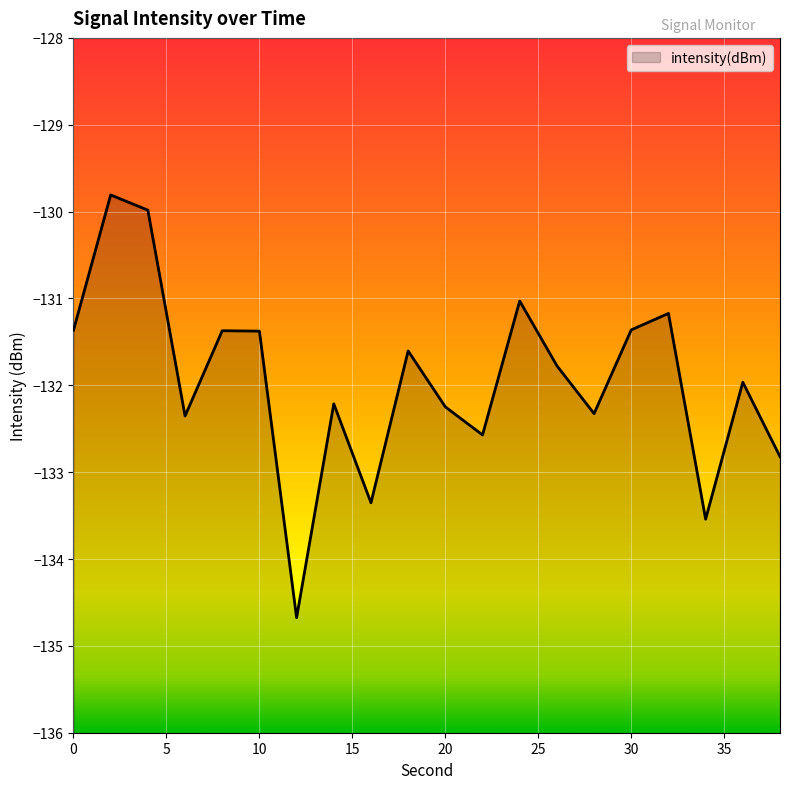

How many values are below -131?

18